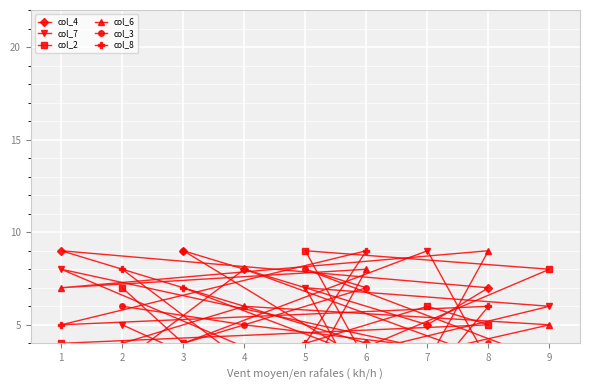

Between which two adjacent categories do col_6 and col_2 first intersect?

7 and 8